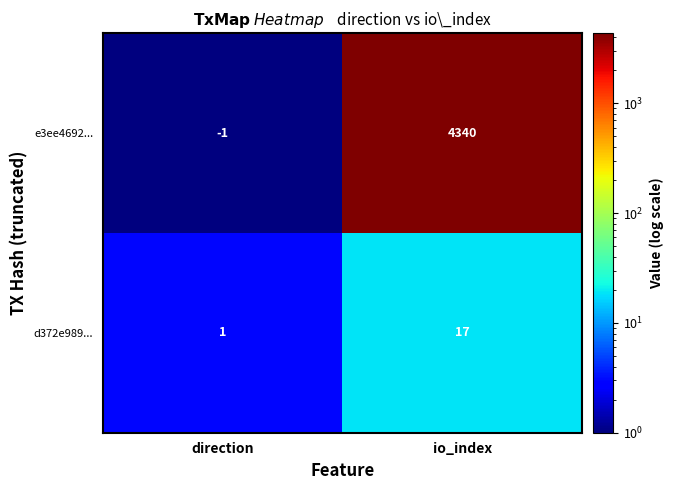

Which series changed the most between direction and io_index?

e3ee4692...